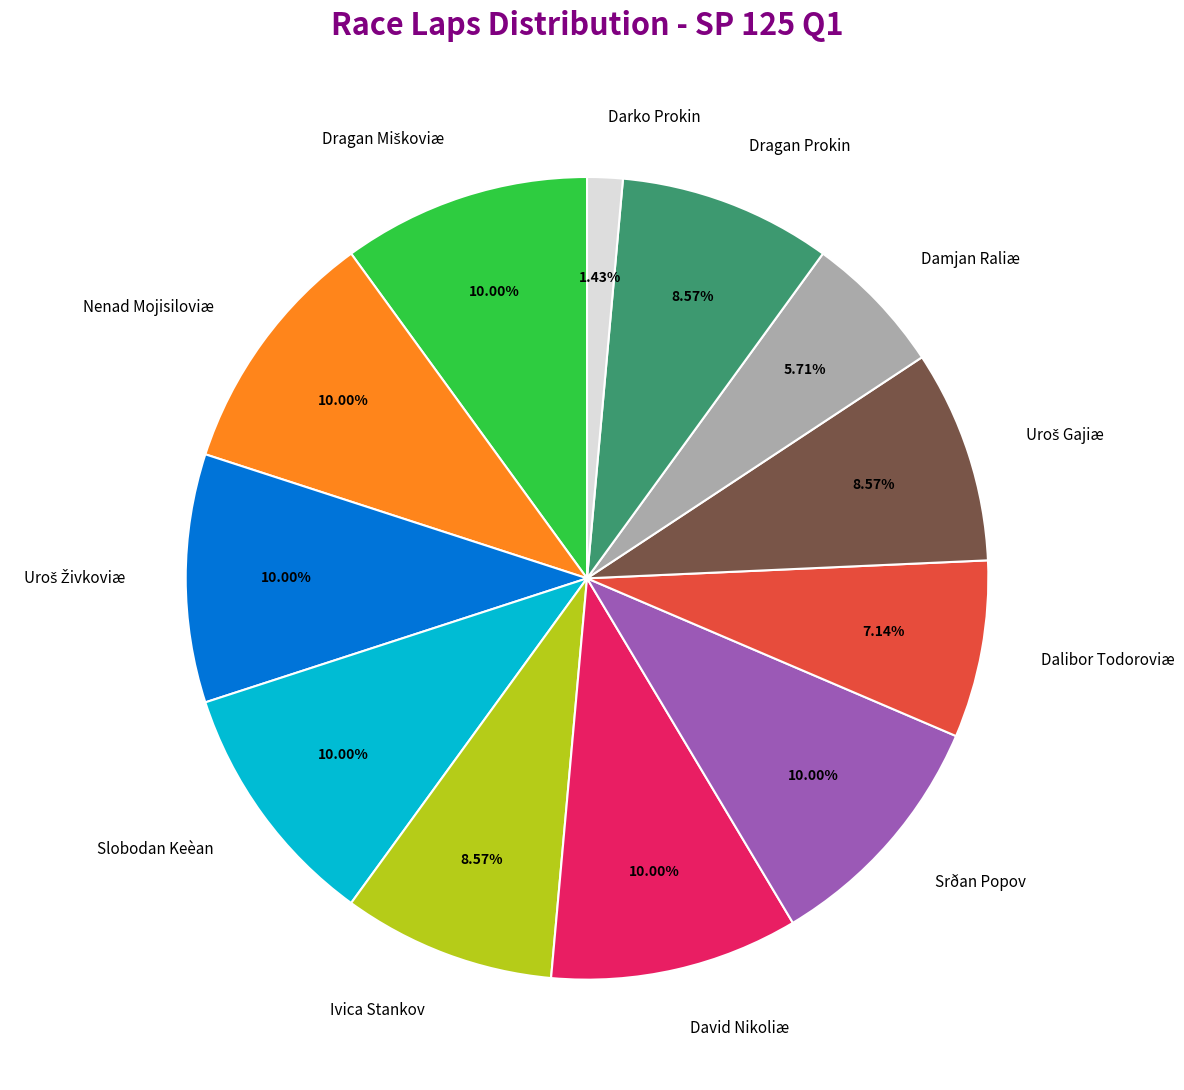

Is the sum of Dragan Prokin and Slobodan Keèan greater than half?

No